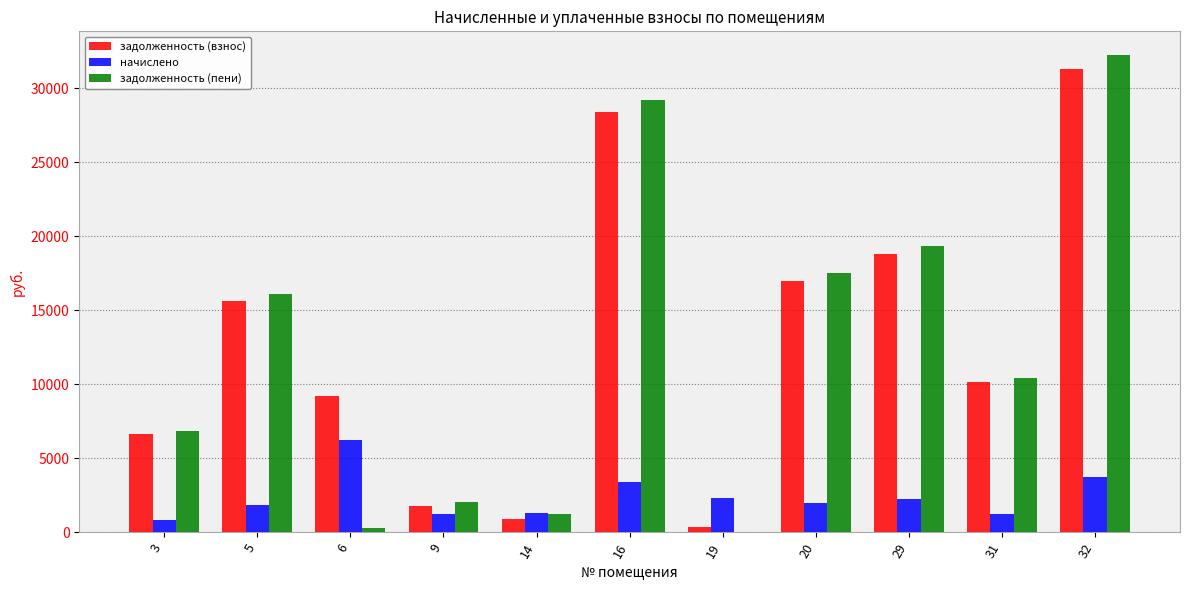

At which category is the sum across all series the highest?

32